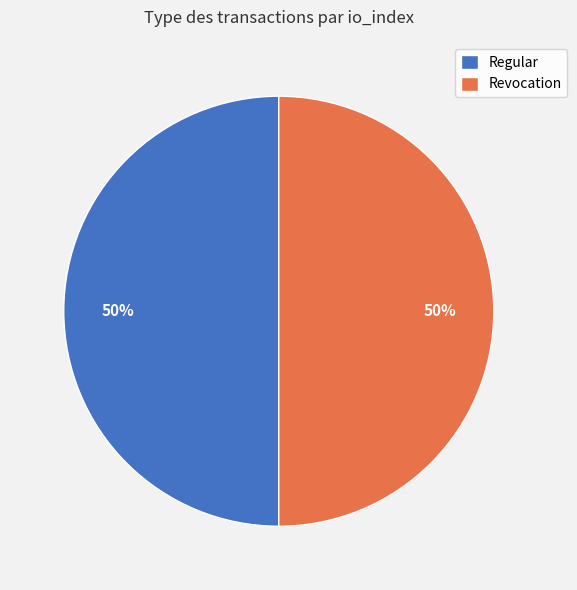

How many segments does this pie chart have?

2